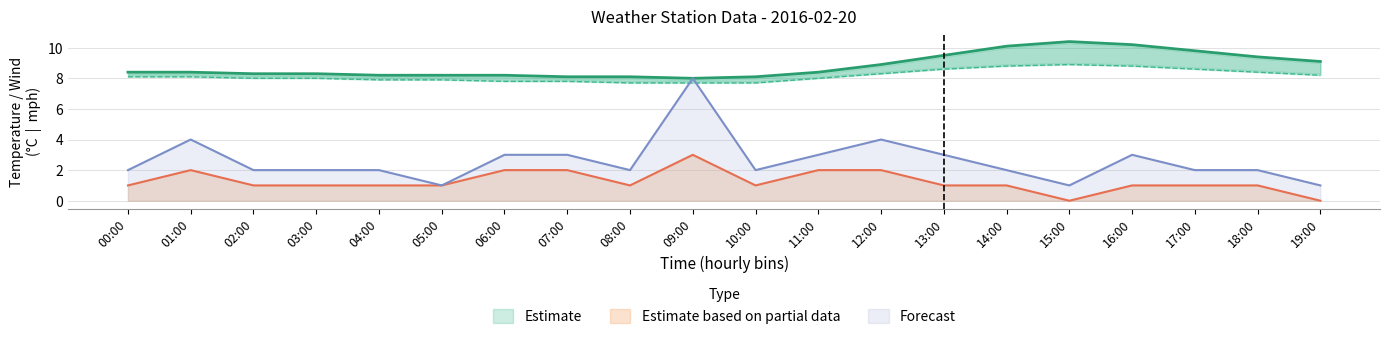

How many lines are shown in the chart?

4